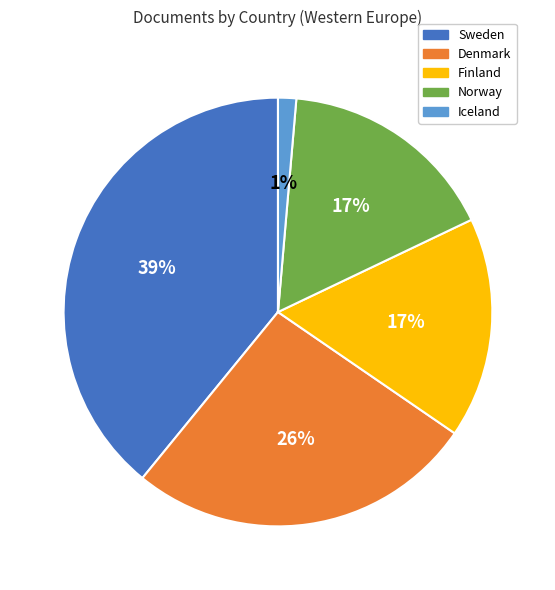

Which slice is the smallest?

Iceland